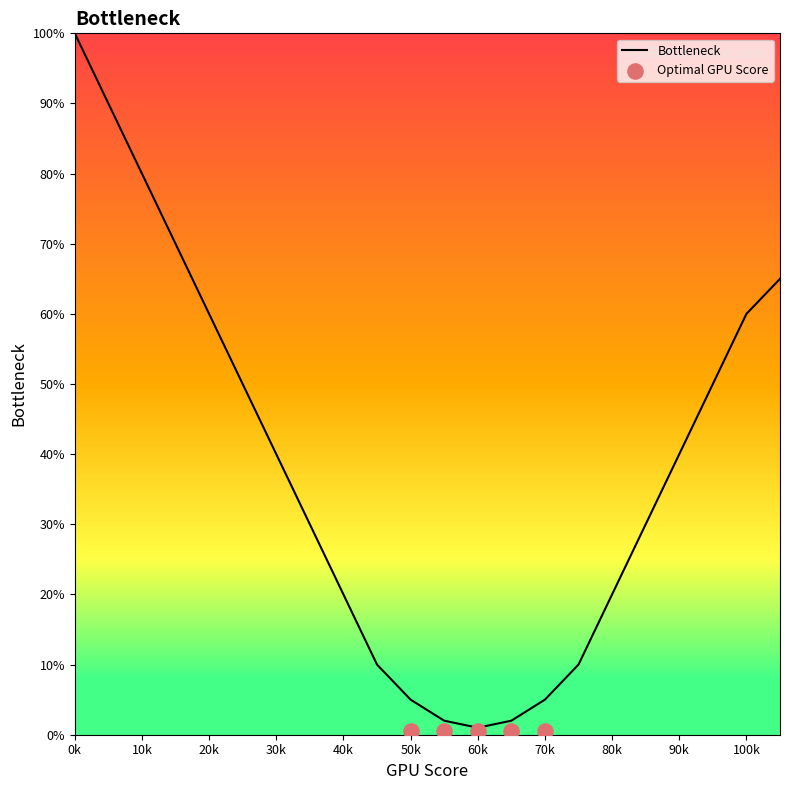

True or false: Bottleneck has a value of 100 at 0k.

True